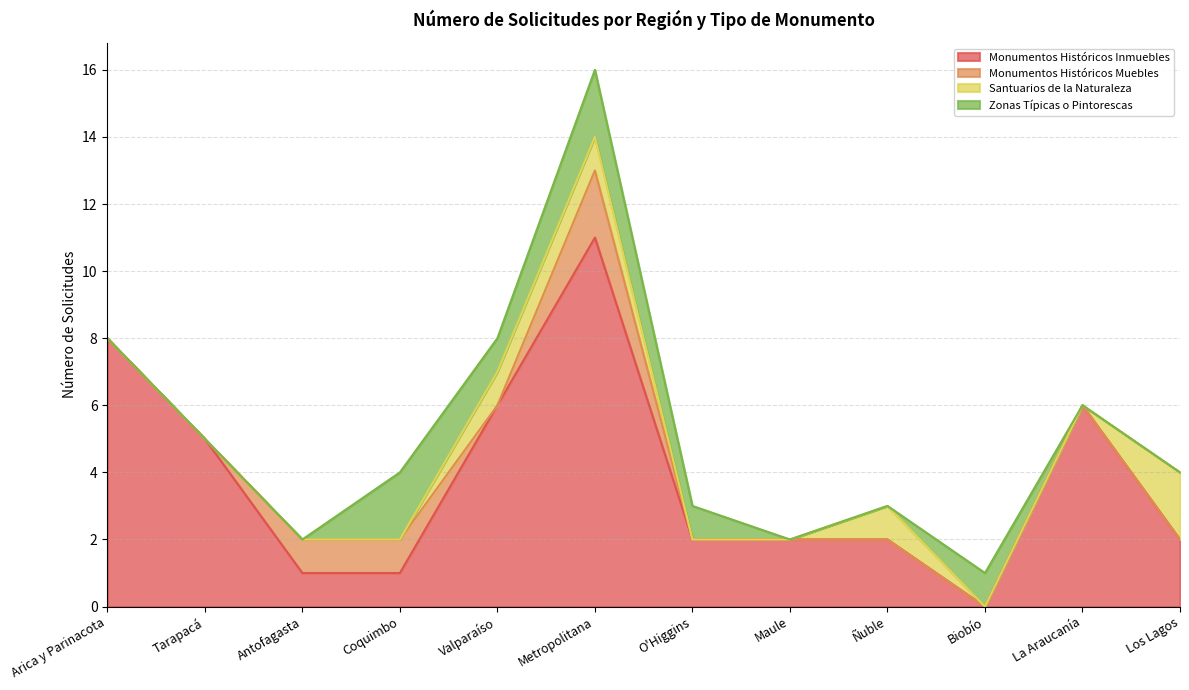

Between which two adjacent categories do Zonas Típicas o Pintorescas and Monumentos Históricos Muebles first intersect?

Antofagasta and Coquimbo